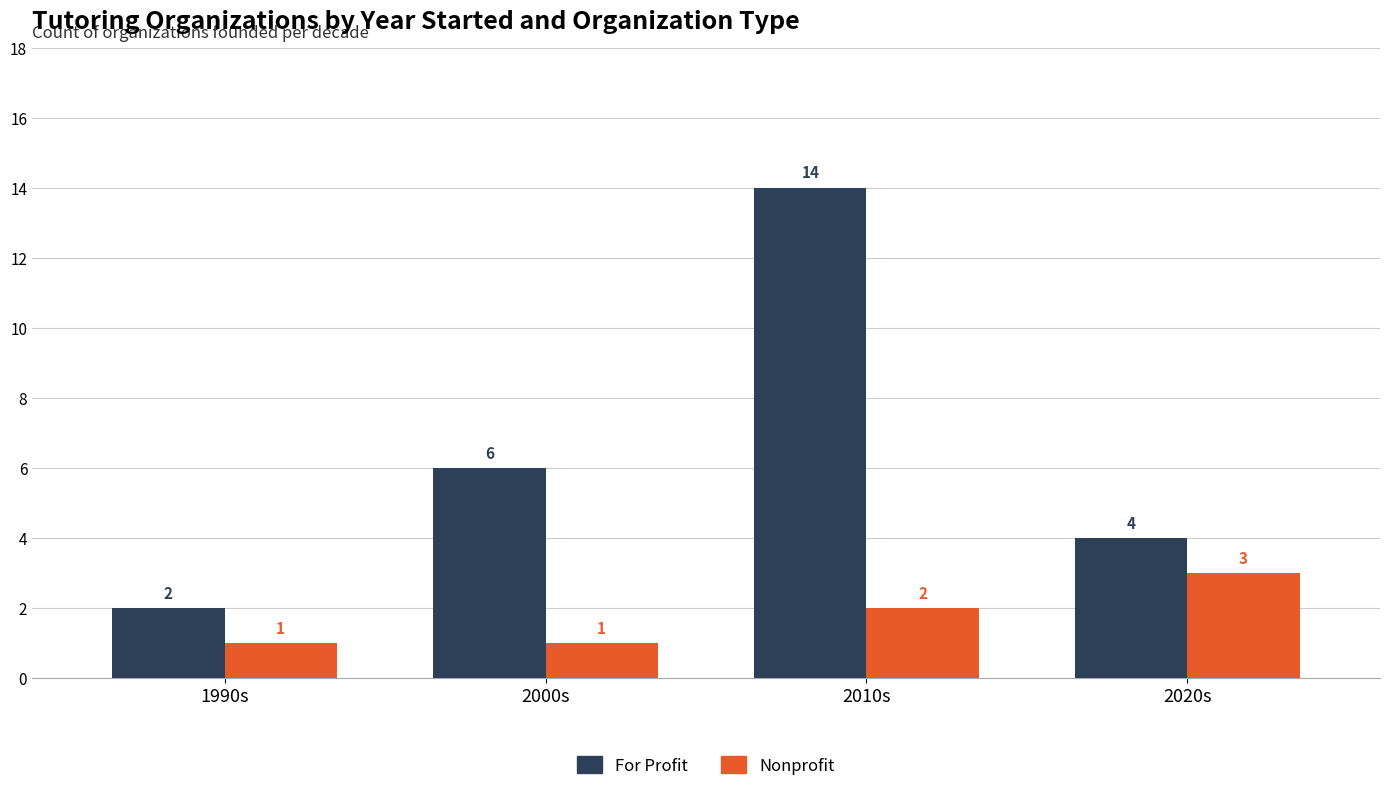

The value of For Profit at 2000s is 9. True or false?

False